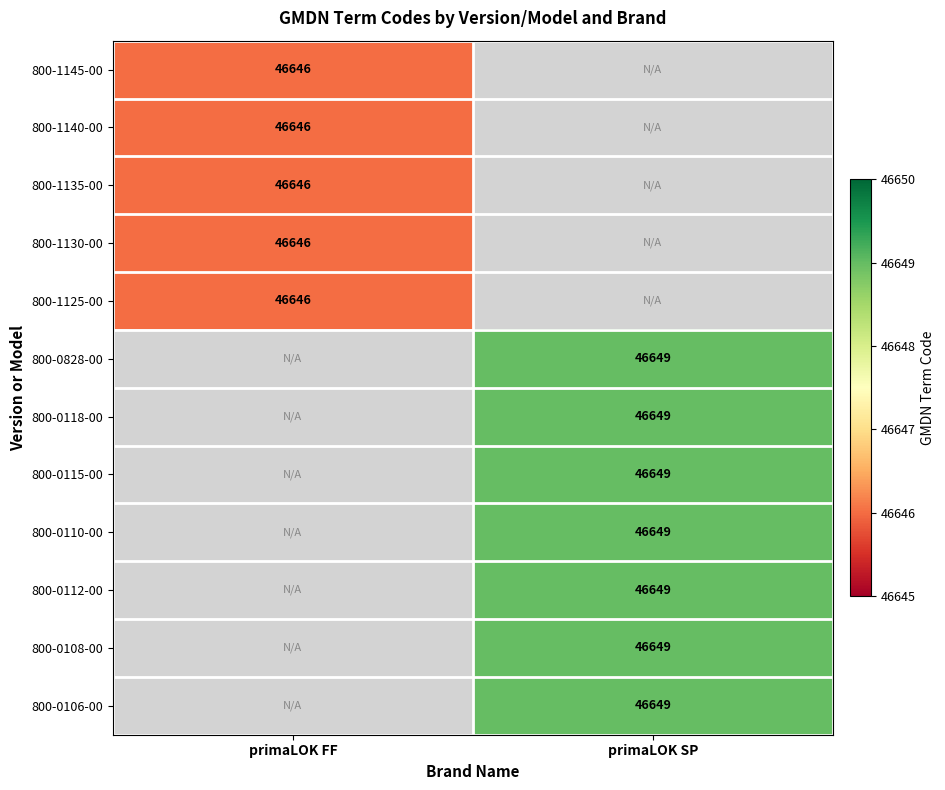

The value of 800-0112-00 at primaLOK SP is 46649. True or false?

True